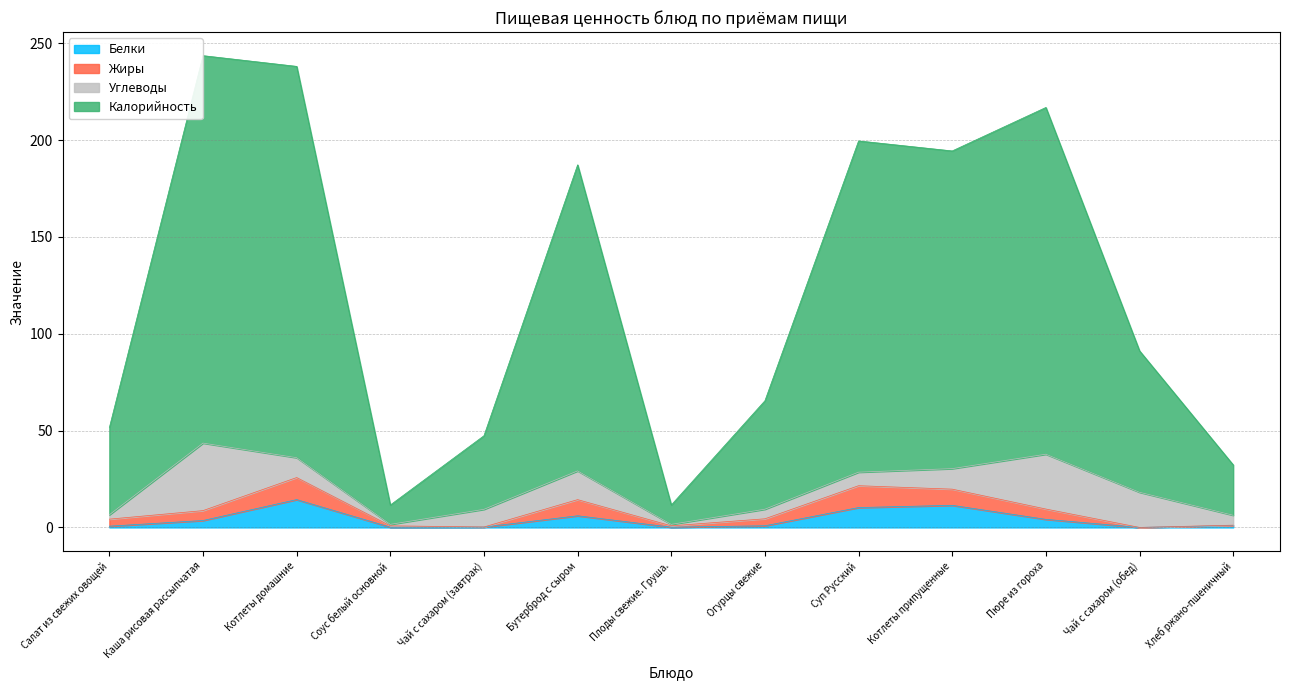

Where is Калорийность nearest to the value 127?

Чай с сахаром (обед)